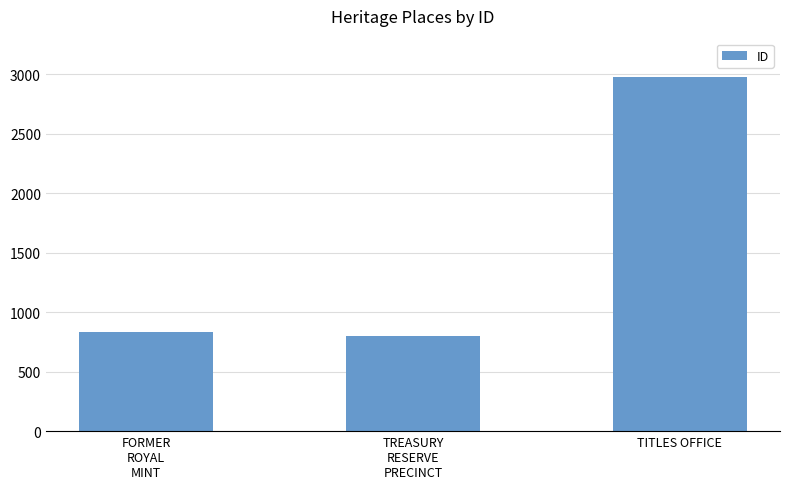

List the labels in order of value, largest first.

TITLES OFFICE, FORMER
ROYAL
MINT, TREASURY
RESERVE
PRECINCT